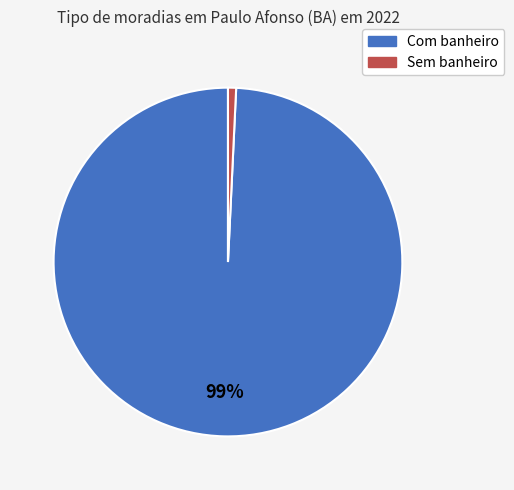

Rank the categories by value from highest to lowest.

Com banheiro, Sem banheiro